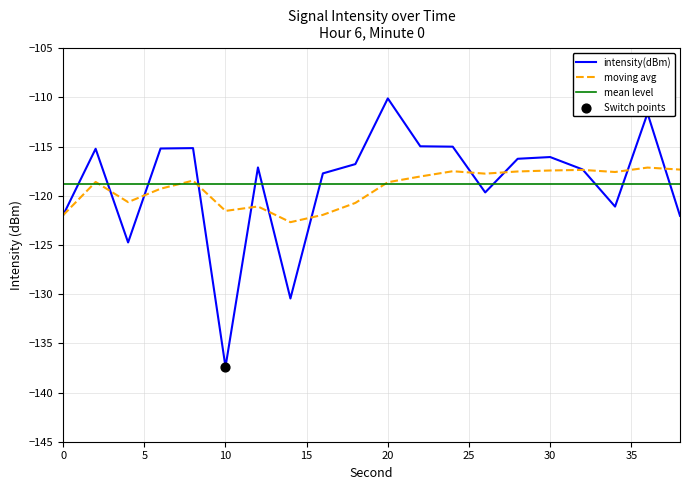

What is the total value across all series at 6?

-234.5